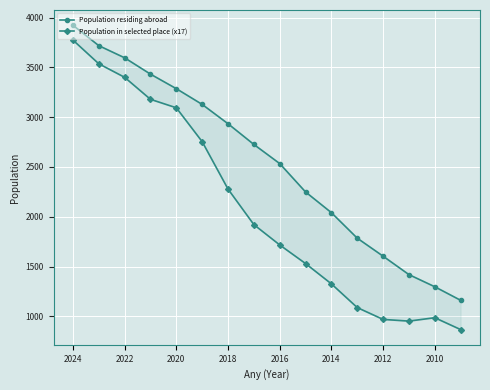

At which label does Population in selected place (x17) reach its peak?

2024